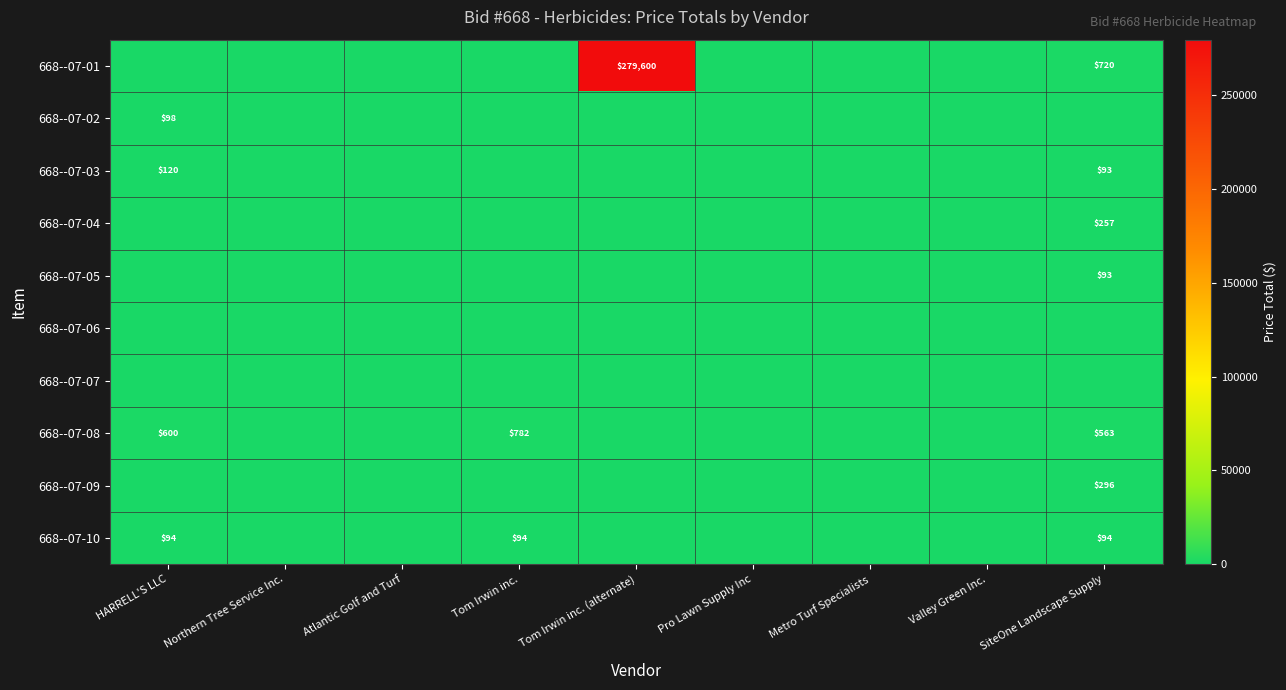

How many series are shown in this chart?

10